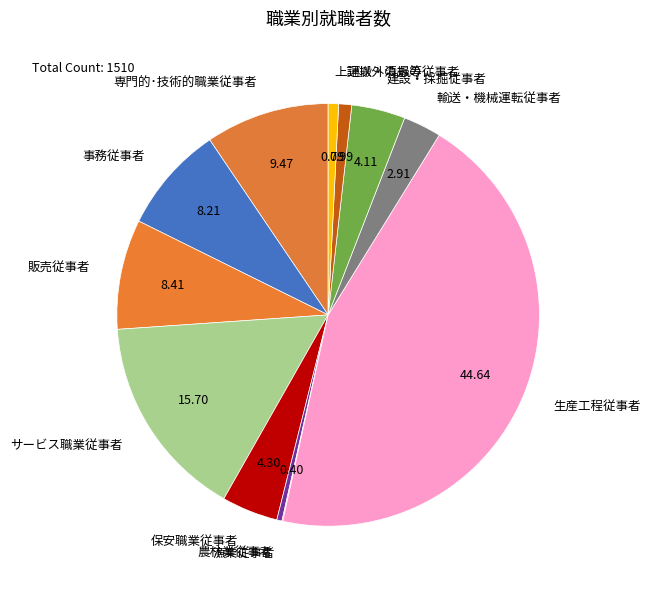

Between 専門的･技術的職業従事者 and サービス職業従事者, which is larger?

サービス職業従事者